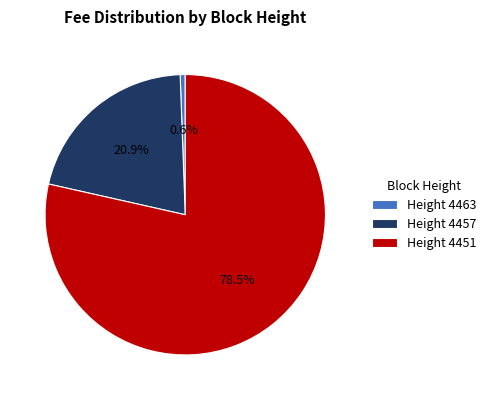

Which slice is the largest?

Height 4451